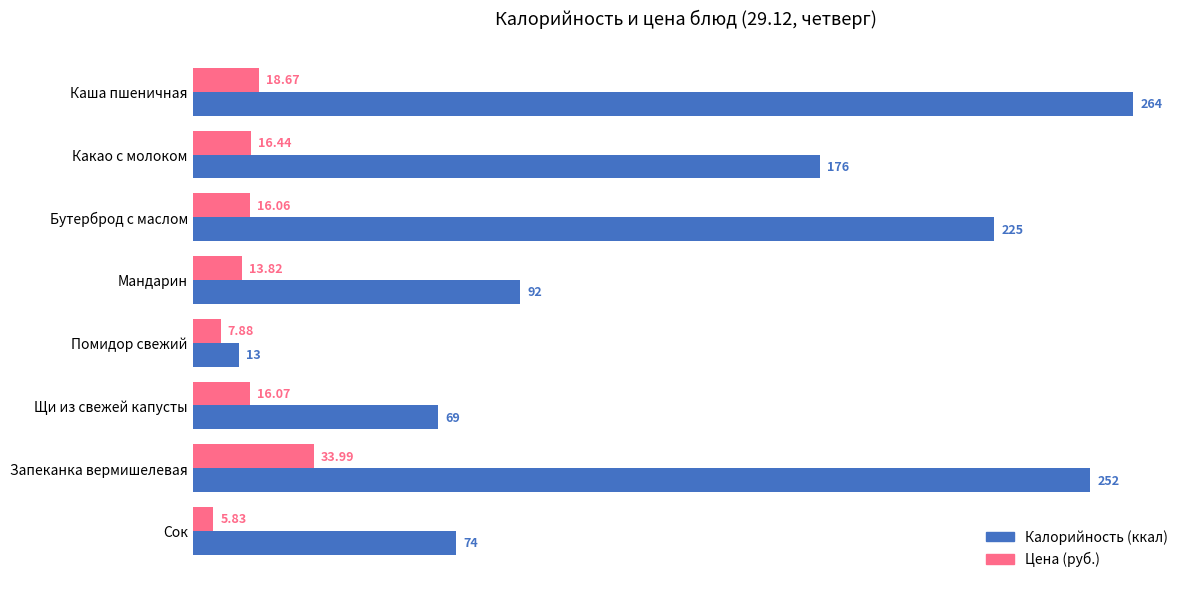

At which category does the chart reach its peak across all series?

Каша пшеничная